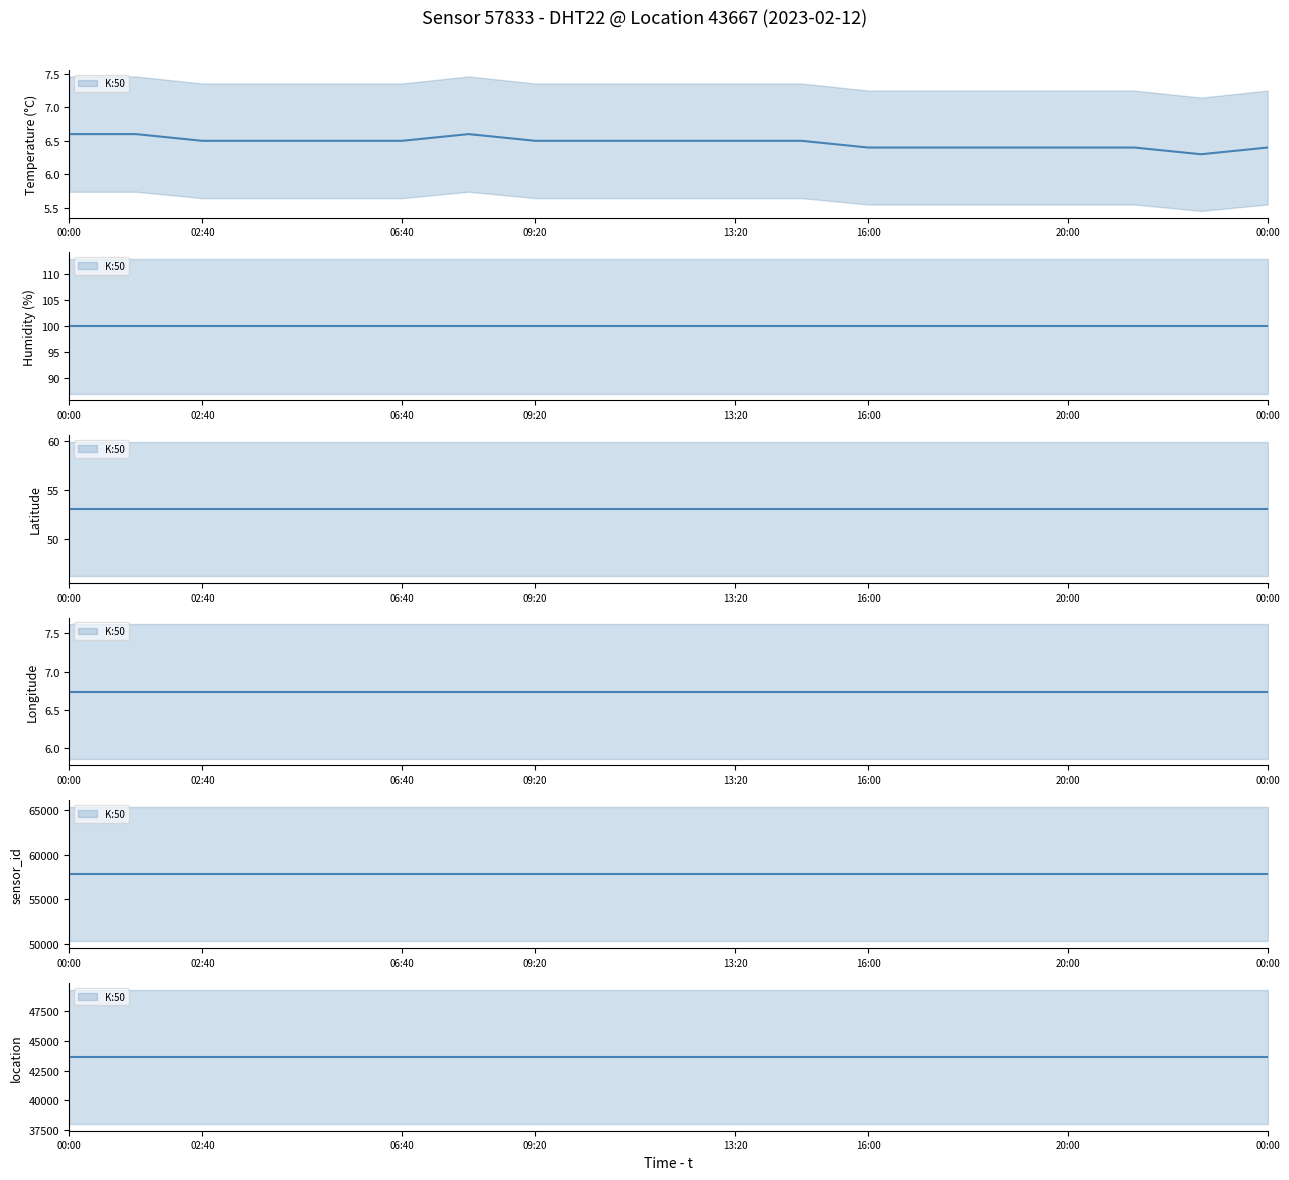

What is the greatest value displayed?

57833.0